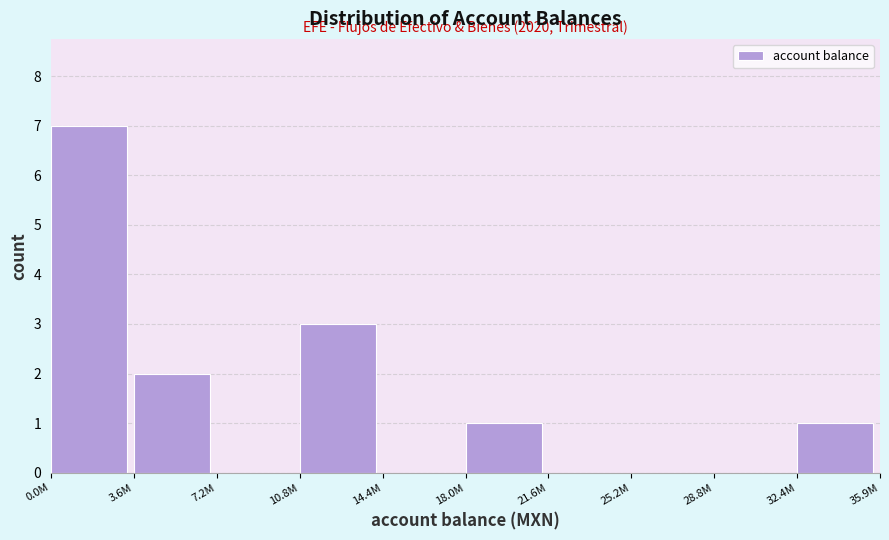

Reading left to right, list all the values displayed in this chart.

0.0M=7	3.6M=2	7.2M=0	10.8M=3	14.4M=0	18.0M=1	21.6M=0	25.2M=0	28.8M=0	32.4M=1